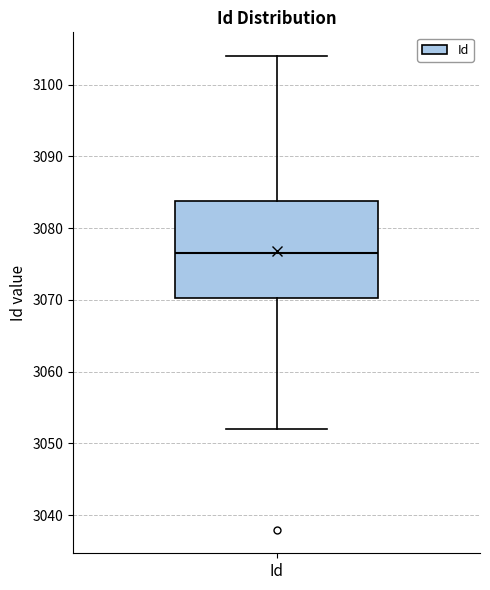

Read this box plot against the y-axis: the position of the median line, the range covered by the box, and the ends of both whiskers. The values are not printed on the chart, so give them approximately, as read against the axis.

median 3077, box 3070 to 3084, whiskers 3052 to 3104